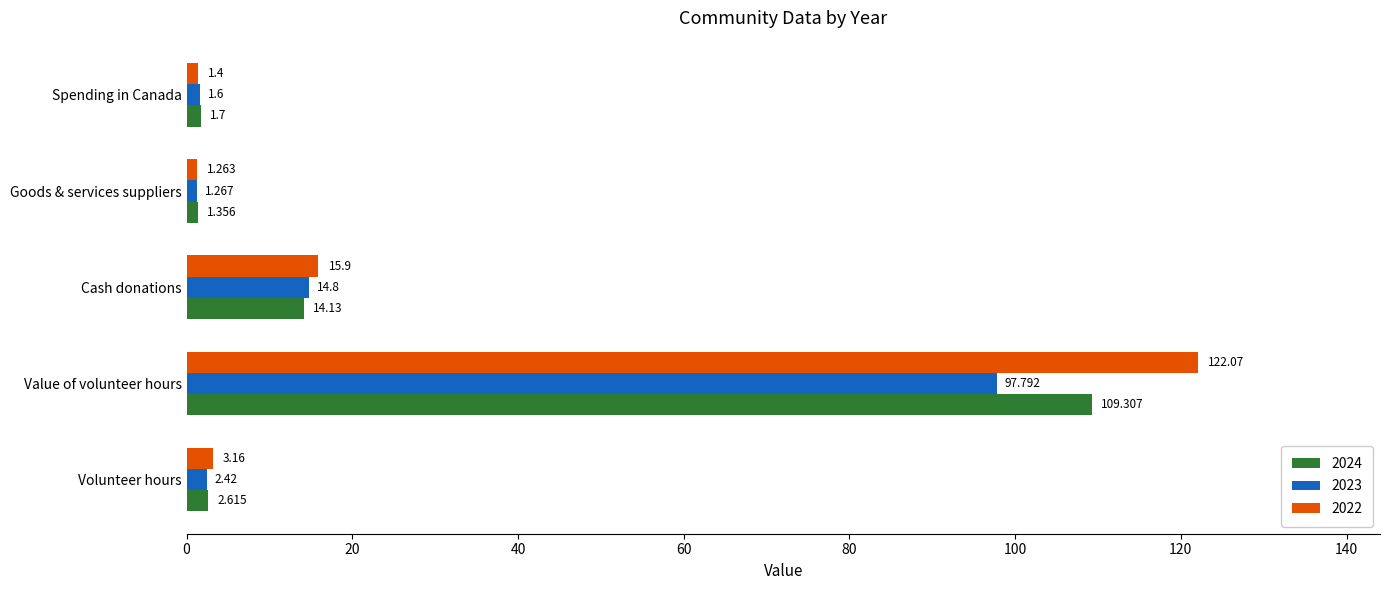

Between Volunteer hours and Cash donations, which series saw the biggest shift?

2022